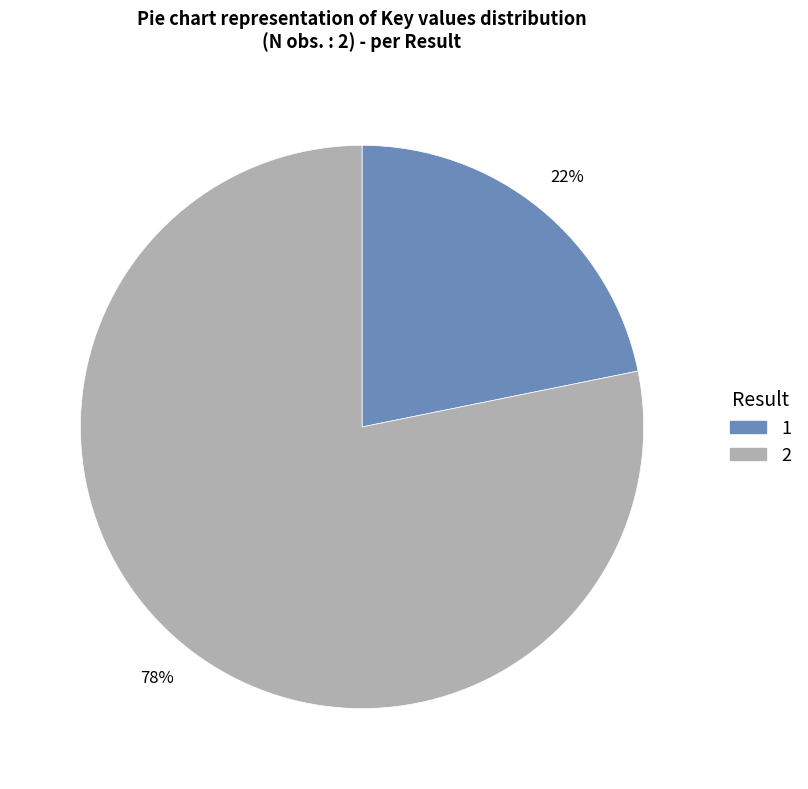

How many segments does this pie chart have?

2